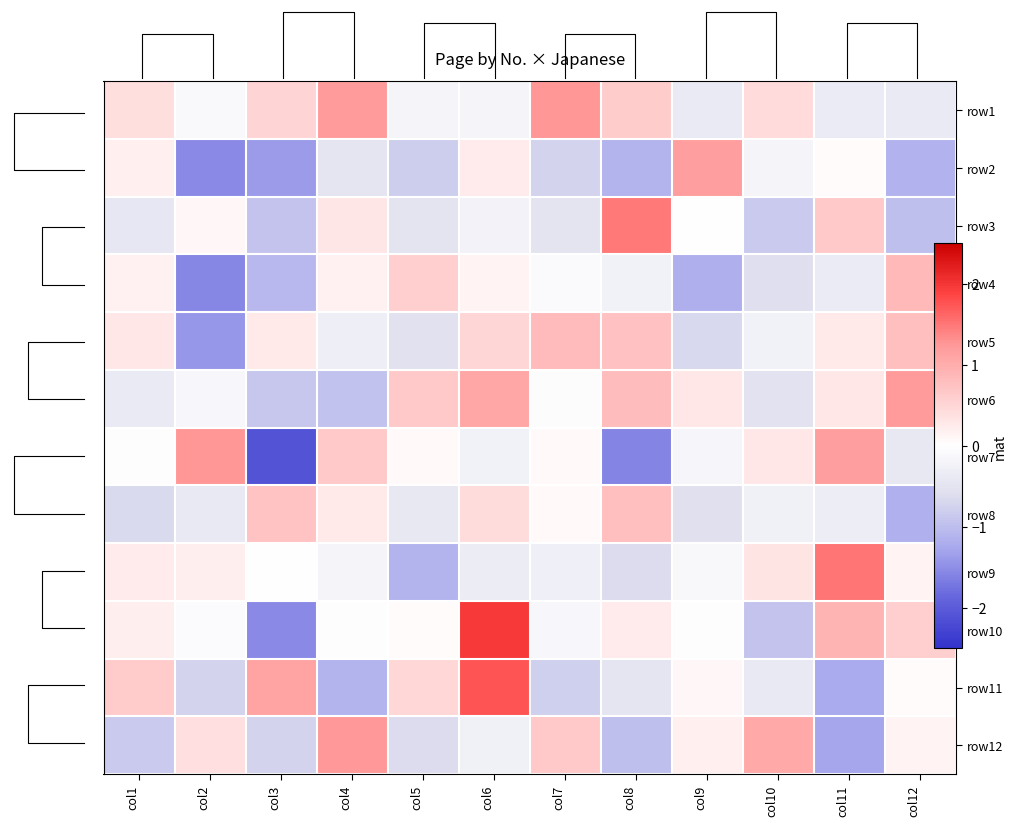

What is the sum of the row2 values at col5 and col6?

-0.6